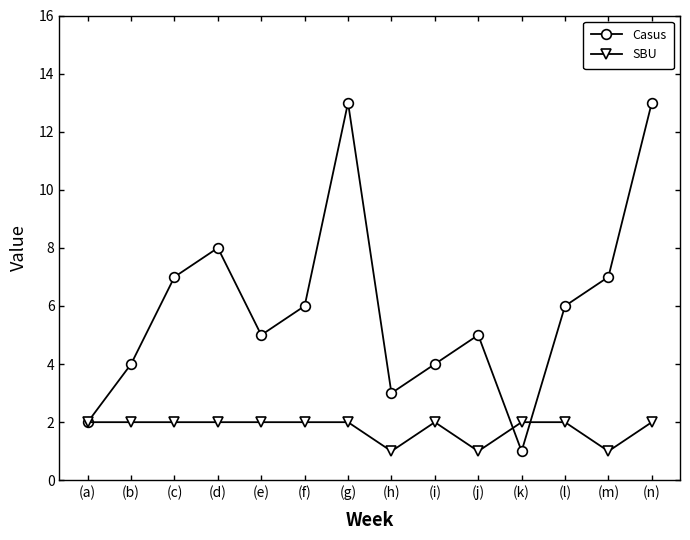

Is it true that Casus equals 6 at (b)?

False